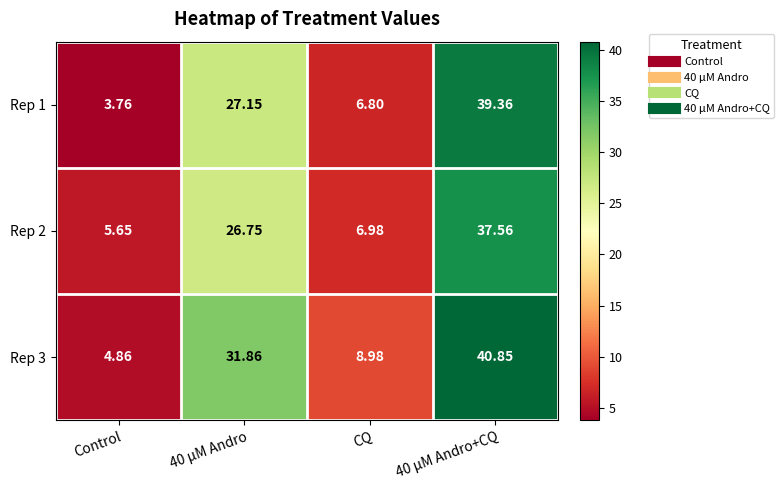

Is the value of Rep 3 at 40 μM Andro greater than the value of Rep 2 at 40 μM Andro+CQ?

No